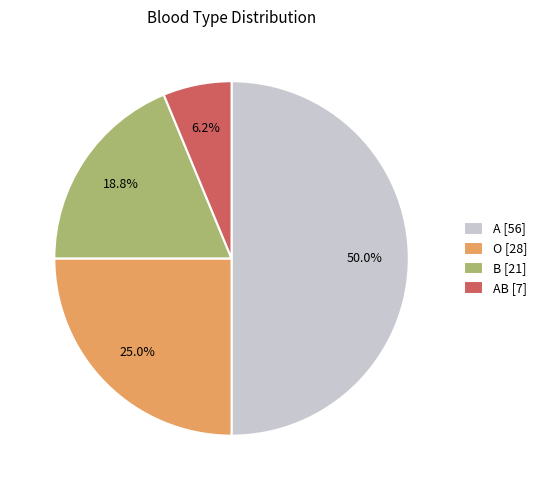

Rank the categories by value from lowest to highest.

AB [7], B [21], O [28], A [56]